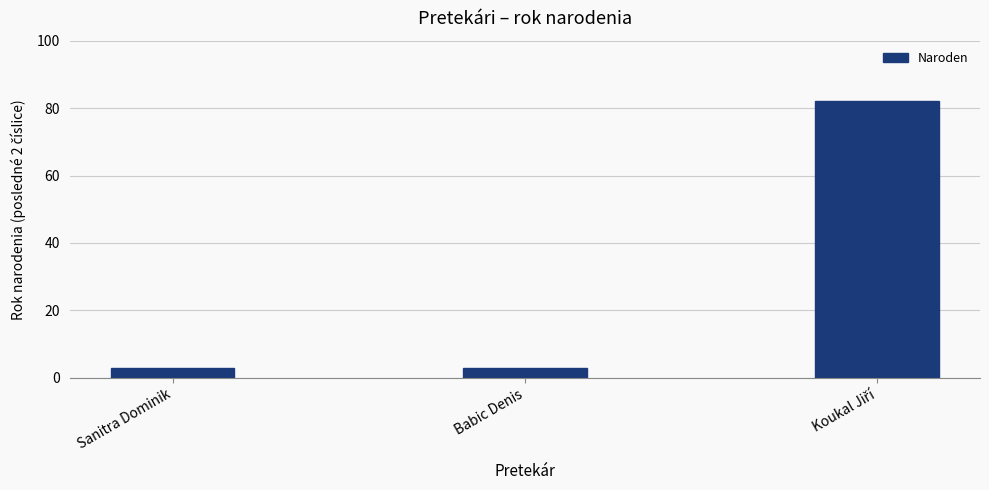

Count the number of data series in this chart.

1